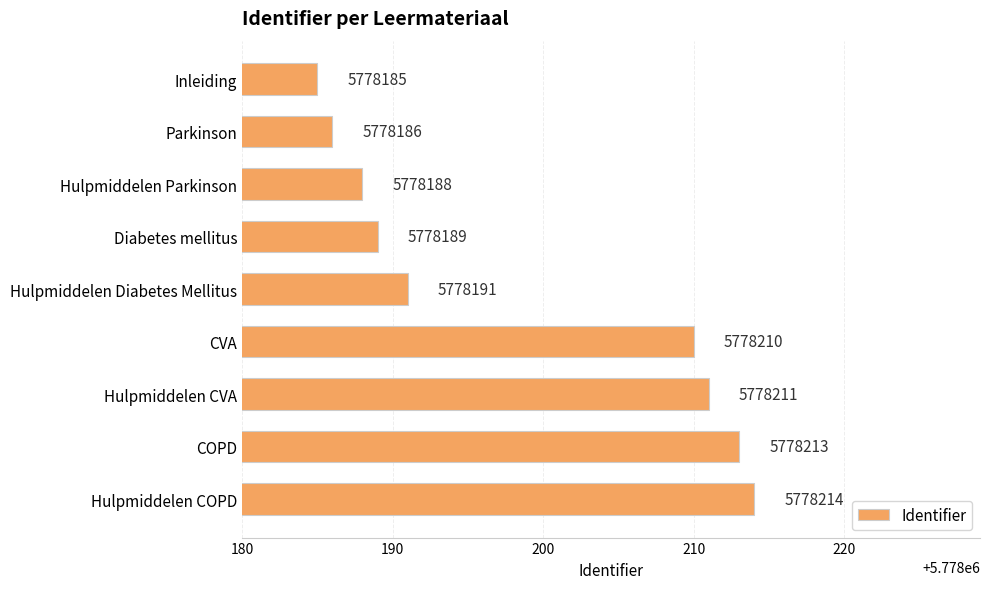

What is the ratio of the value at Hulpmiddelen Diabetes Mellitus to the value at Diabetes mellitus?

1.0